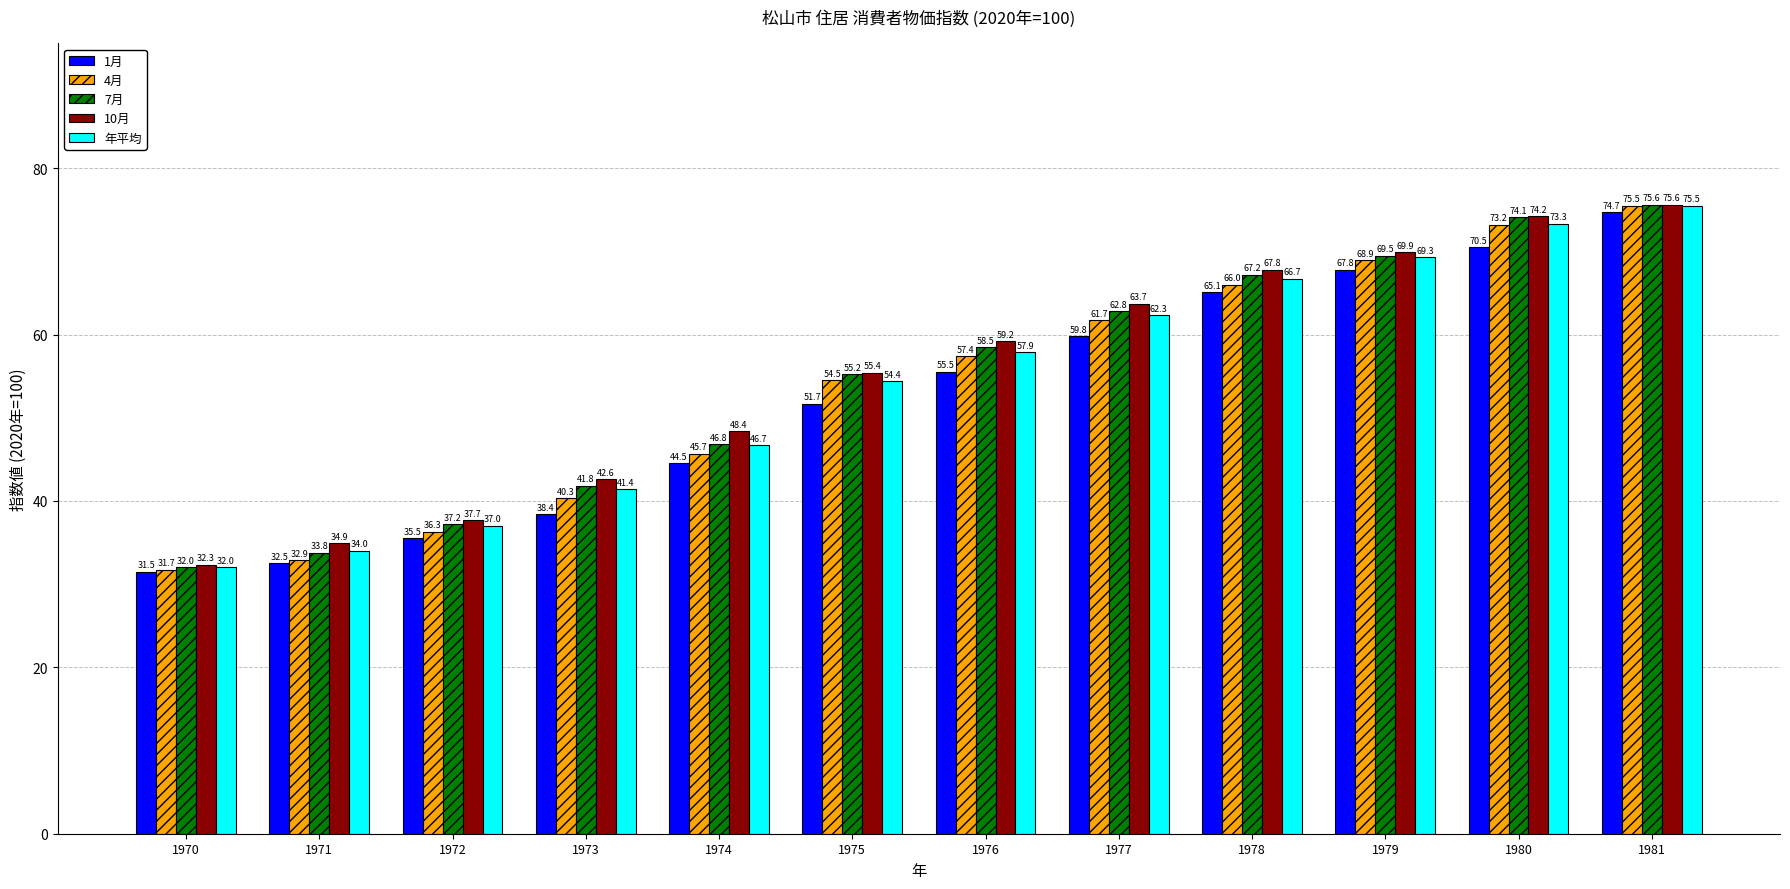

Reading left to right, list all the values displayed in this chart.

1月: 31.5	32.5	35.5	38.4	44.5	51.7	55.5	59.8	65.1	67.8	70.5	74.7
4月: 31.7	32.9	36.3	40.3	45.7	54.5	57.4	61.7	66.0	68.9	73.2	75.5
7月: 32.0	33.8	37.2	41.8	46.8	55.2	58.5	62.8	67.2	69.5	74.1	75.6
10月: 32.3	34.9	37.7	42.6	48.4	55.4	59.2	63.7	67.8	69.9	74.2	75.6
年平均: 32.0	34.0	37.0	41.4	46.7	54.4	57.9	62.3	66.7	69.3	73.3	75.5